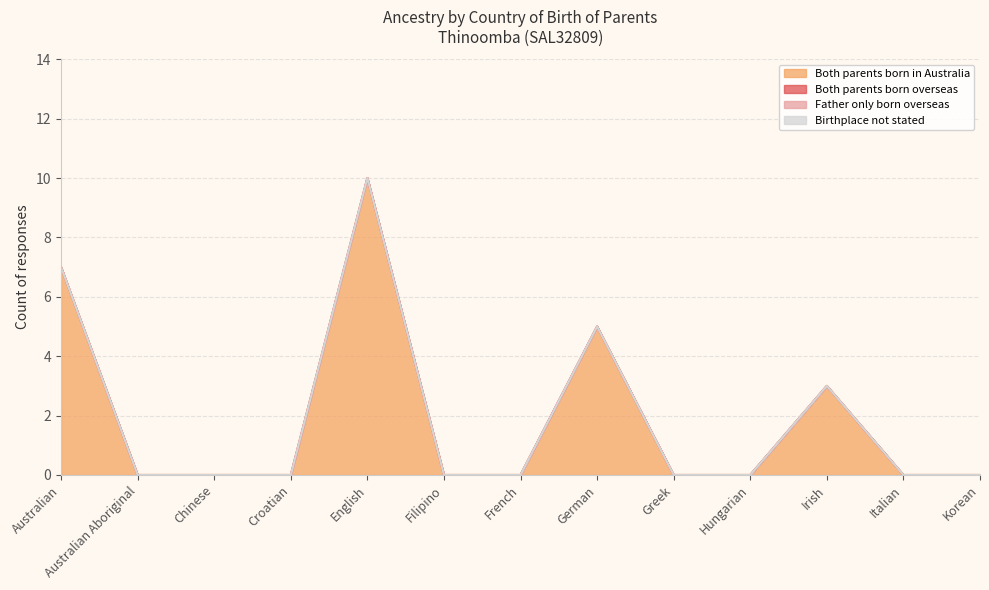

At which label does Birthplace not stated reach its peak?

Australian